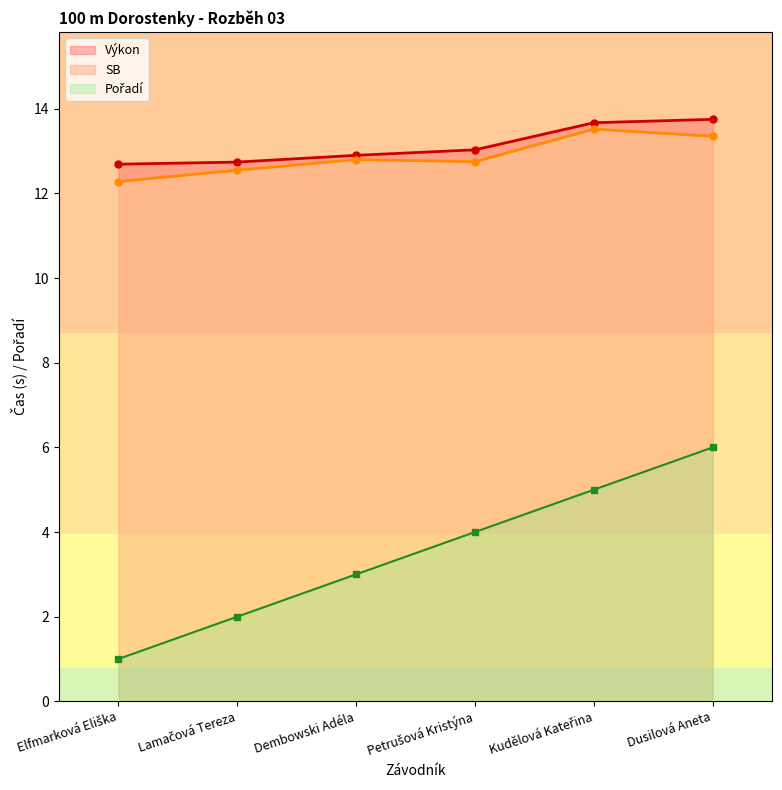

Does the chart have visible grid lines?

No